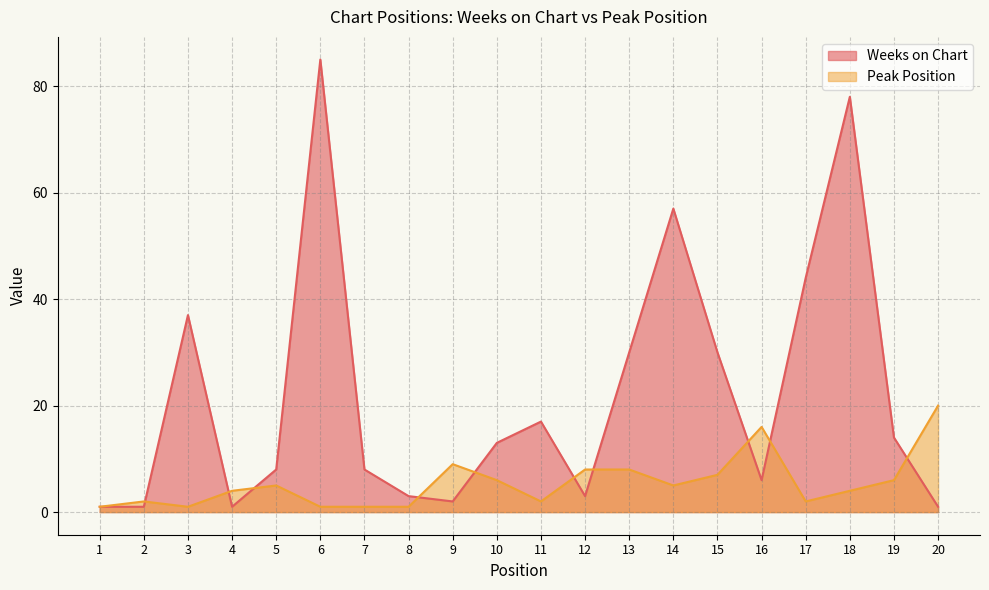

In Peak Position, how many points are higher than both neighbors (excluding endpoints)?

4